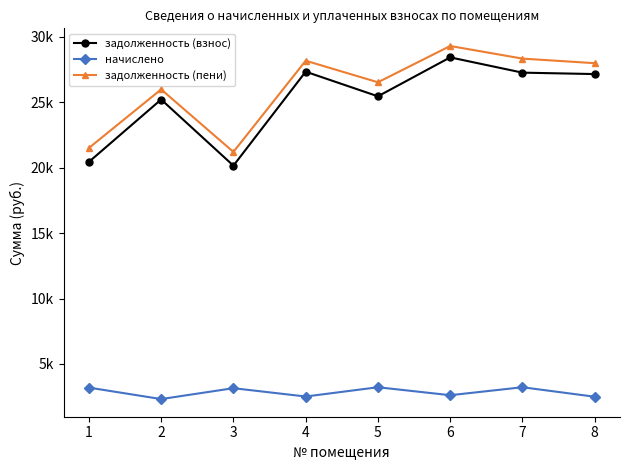

Does the chart display data point markers on the line(s)?

Yes